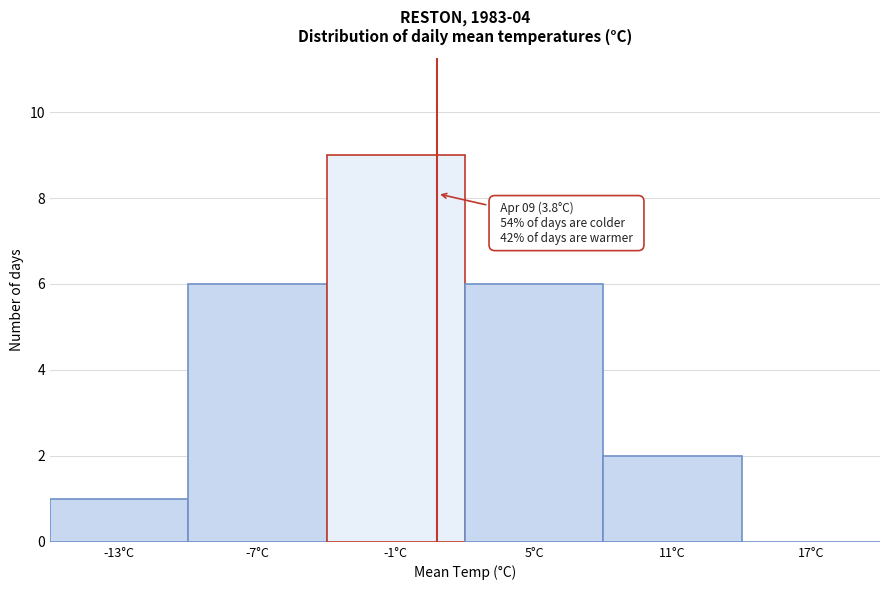

Reading left to right, extract all data points from this chart.

-13°C=1	-7°C=6	-1°C=9	5°C=6	11°C=2	17°C=0